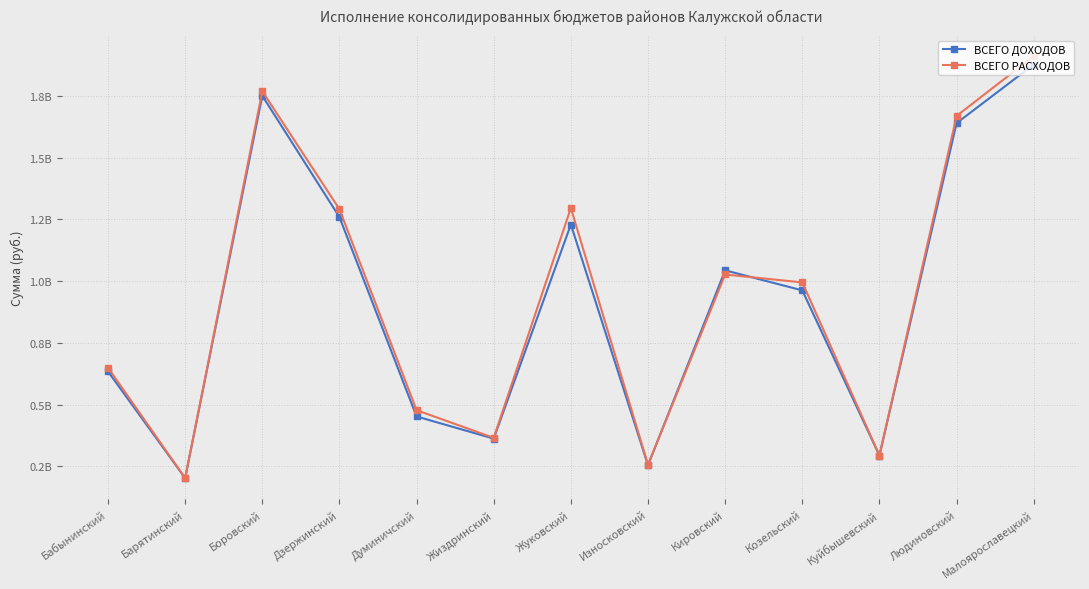

What are all the series names shown in the legend?

ВСЕГО ДОХОДОВ, ВСЕГО РАСХОДОВ